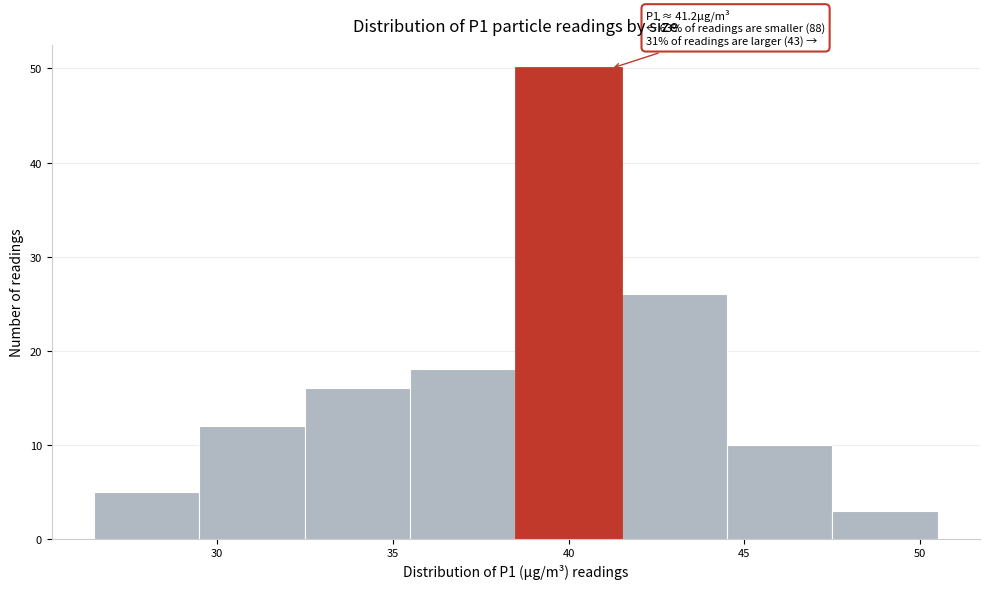

Over which range of the x-axis is the bar tallest?

38.5 to 41.5